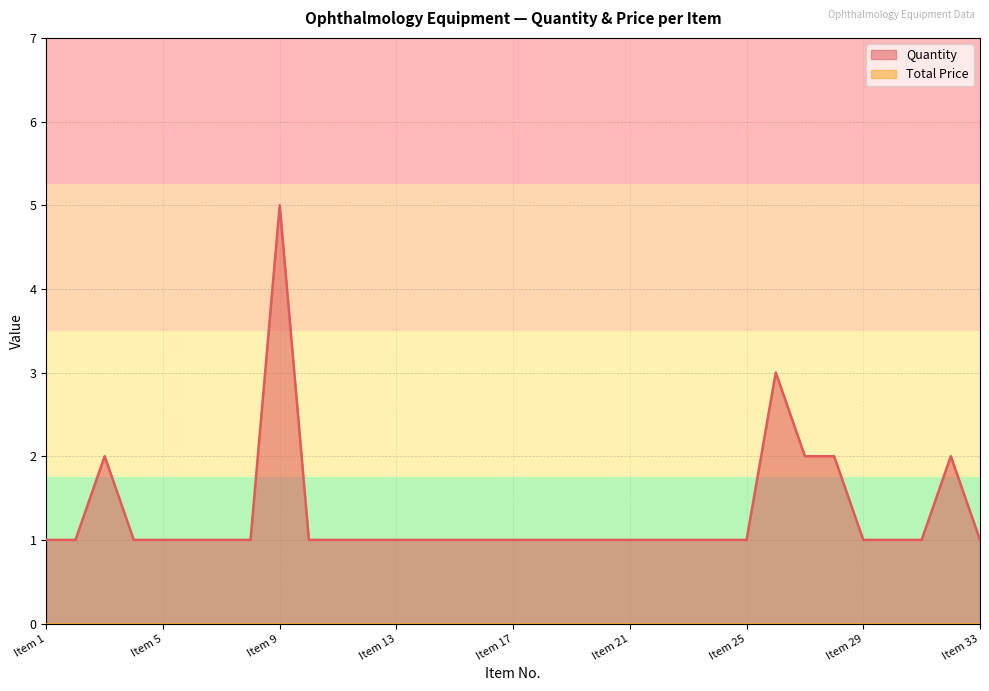

What is the value of the 30th point from the left?

1